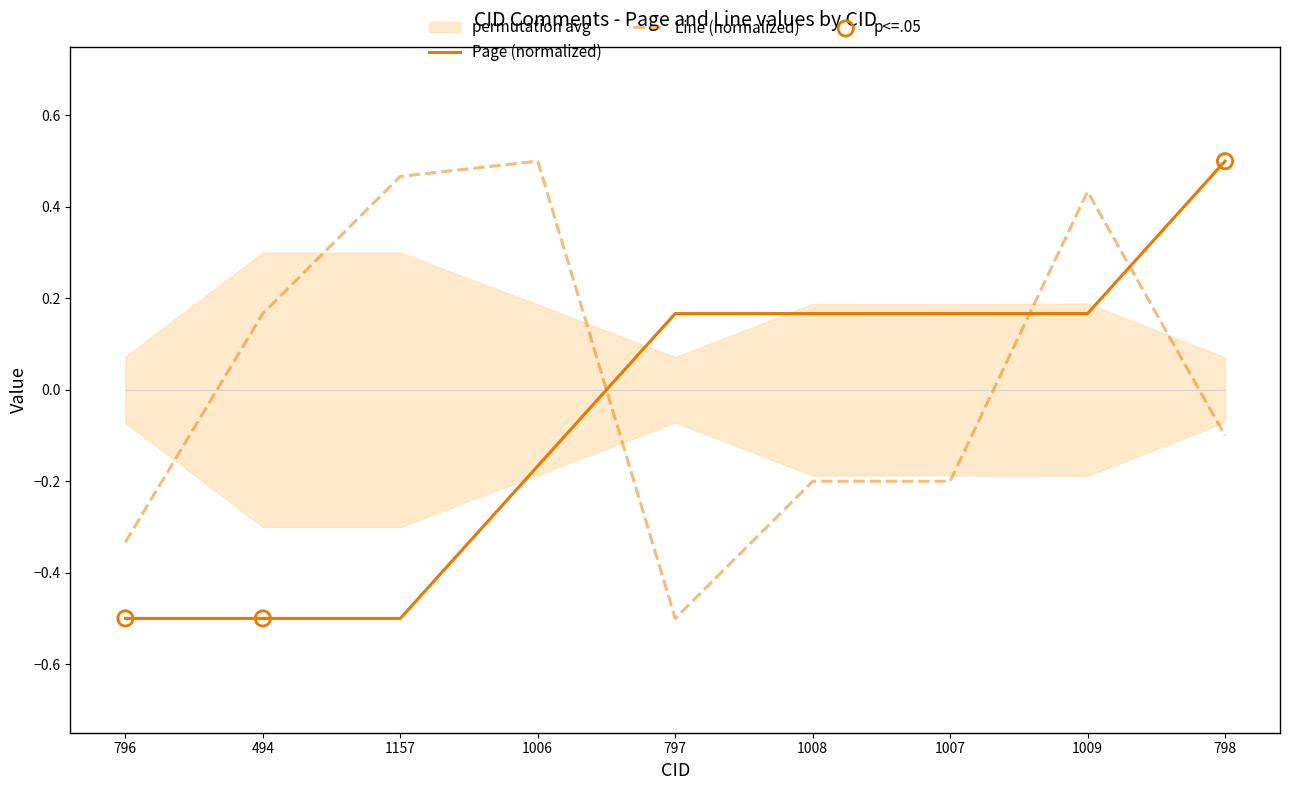

Which series contains the highest Y value?

Page